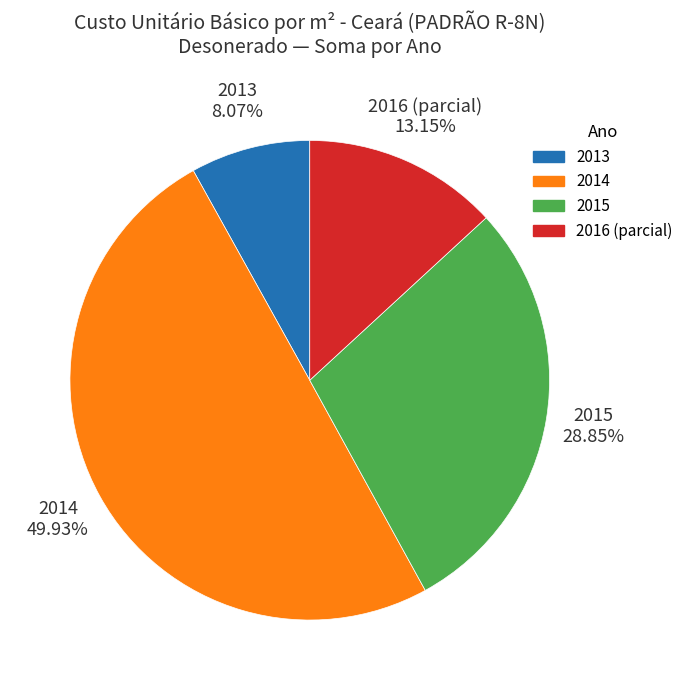

Do 2015 and 2013 together represent more than half of the pie?

No